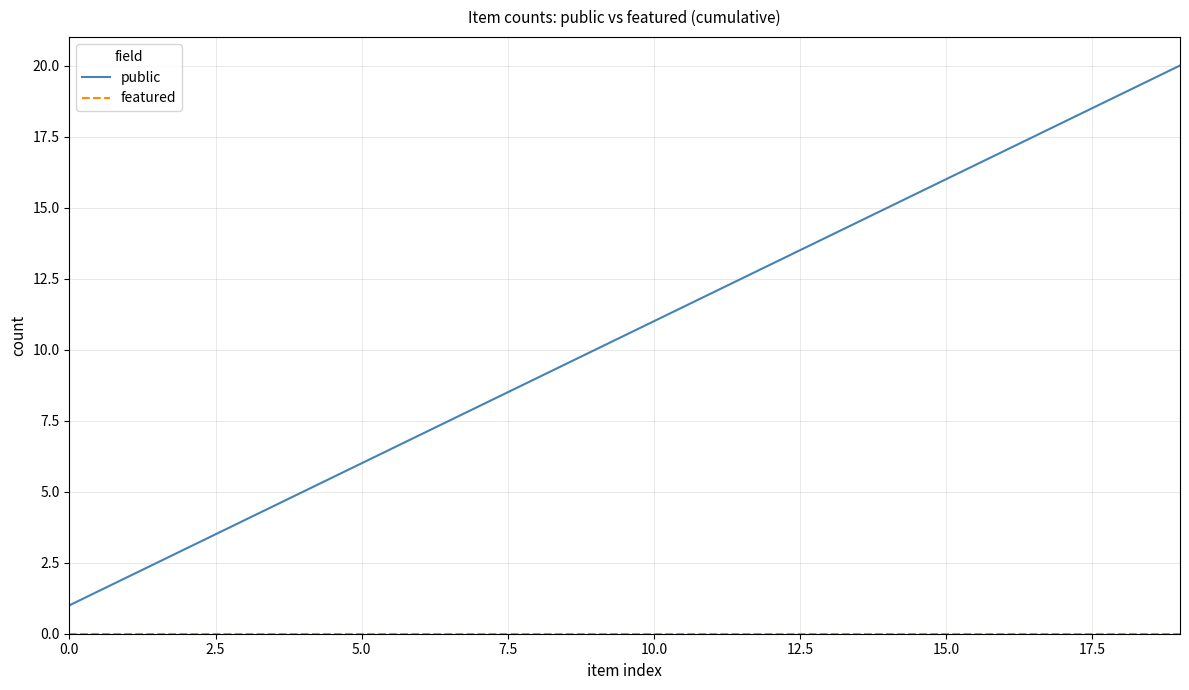

Which series has the largest total across all categories?

public